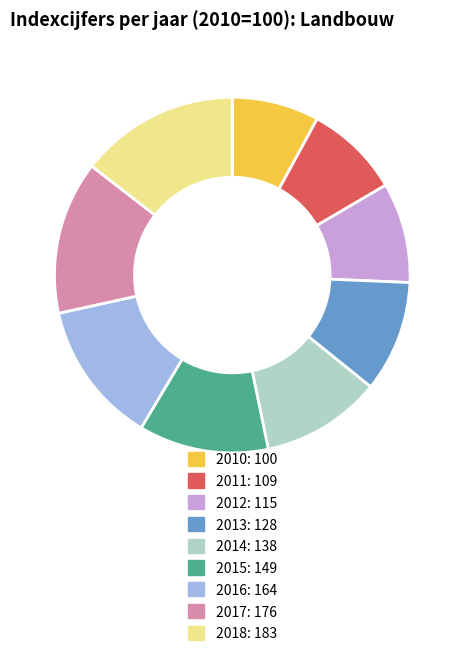

The 2016 slice represents 13% of the pie. True or false?

True